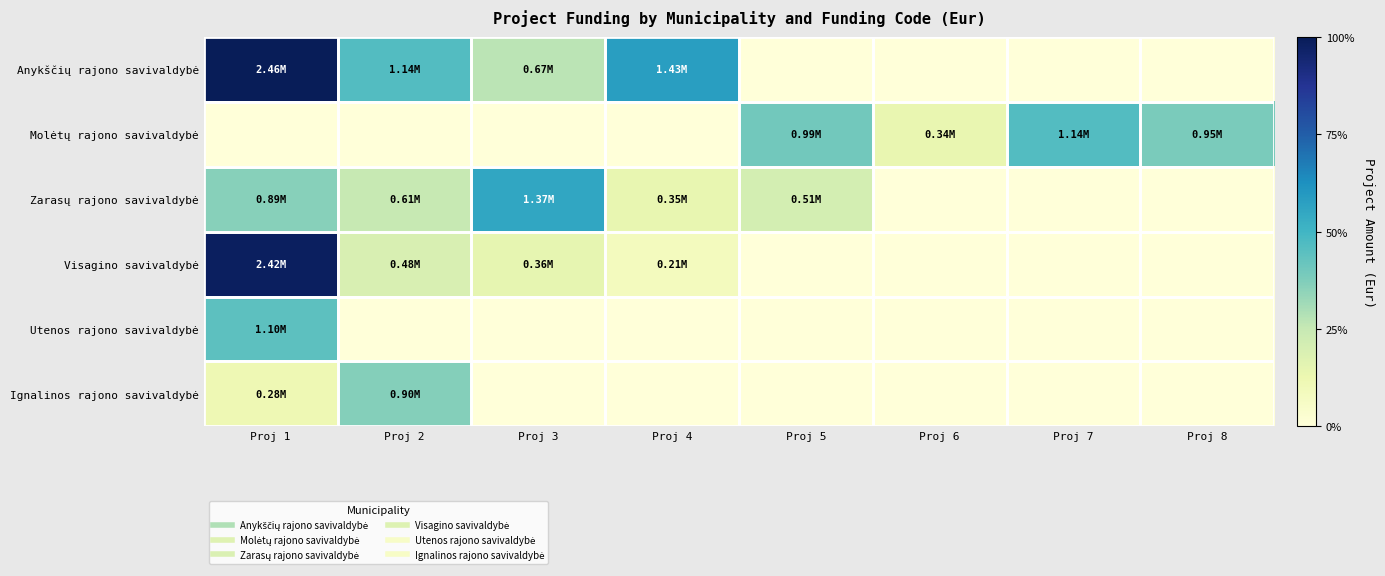

Count the number of categories in the chart.

8